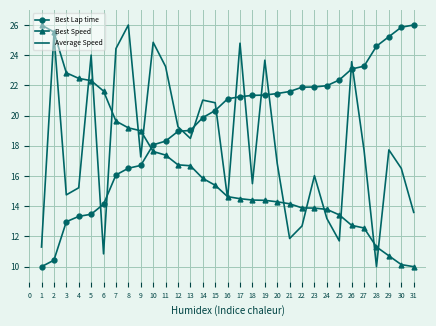

List the series in order of their overall mean, highest first.

Best Lap time, Average Speed, Best Speed